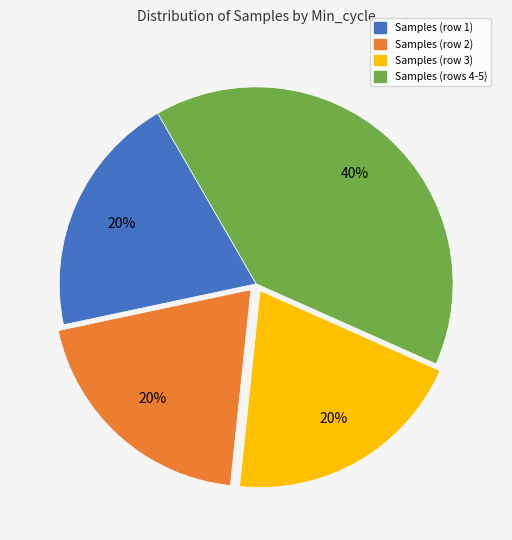

Is there any slice that represents more than half of the pie?

No